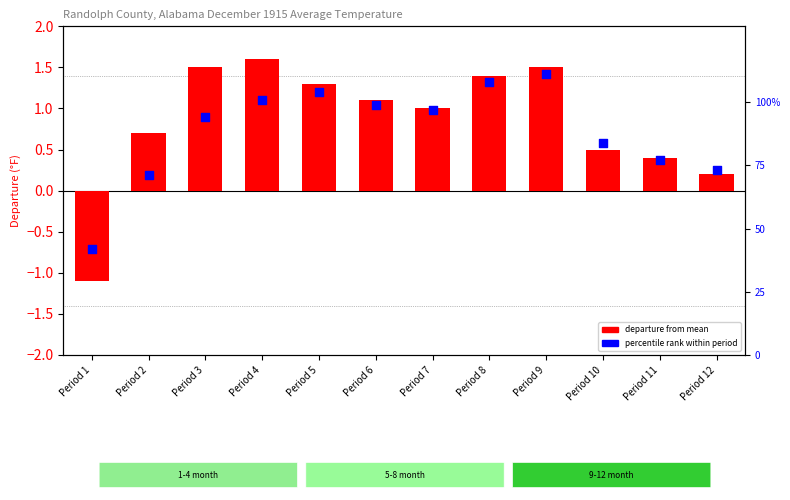

At which category is the sum across all series the highest?

Period 9